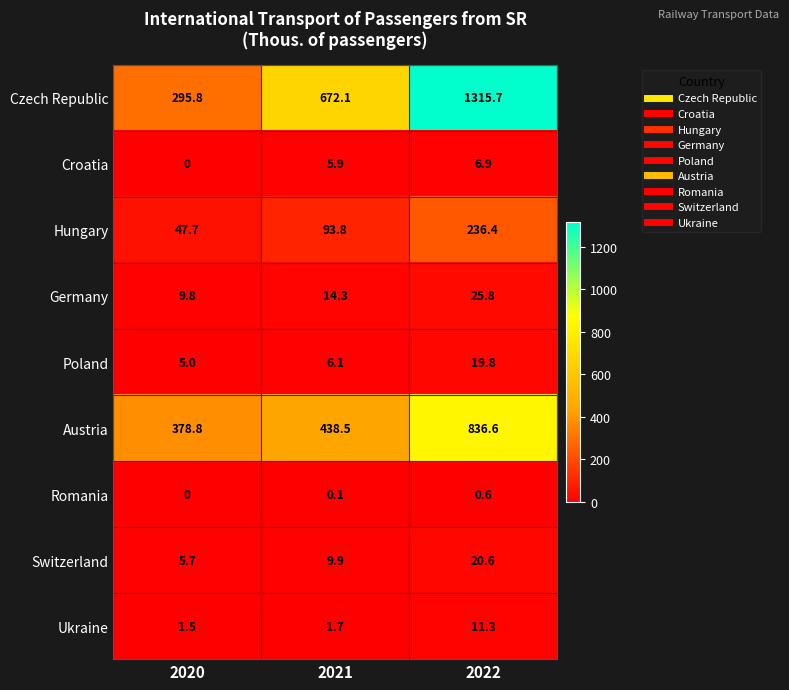

Rank the series at 2021 from lowest to highest value.

Romania, Ukraine, Croatia, Poland, Switzerland, Germany, Hungary, Austria, Czech Republic